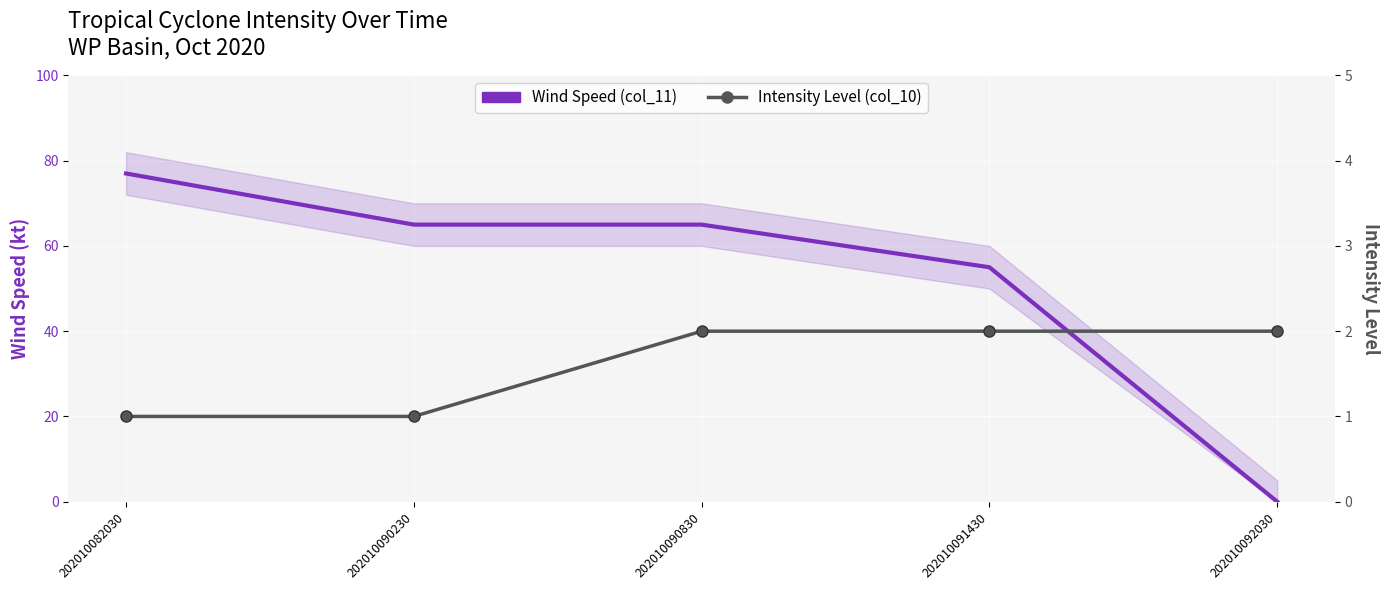

What is the sum of all Wind Speed (col_11) values?

262